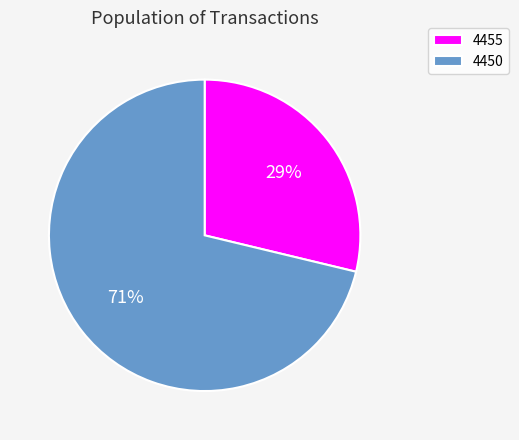

What percentage is the 4455 slice, to the nearest percent?

29%